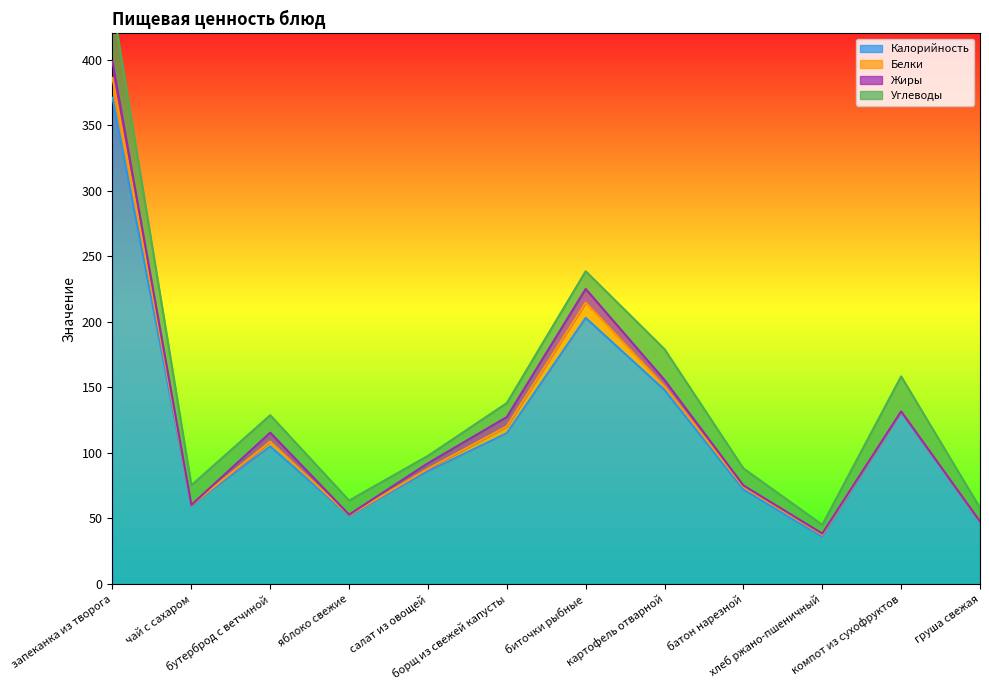

Reading right to left, extract all data points from this chart.

Калорийность: груша свежая=47.0	компот из сухофруктов=131.0	хлеб ржано-пшеничный=36.0	батон нарезной=72.0	картофель отварной=148.0	биточки рыбные=203.0	борщ из свежей капусты=115.0	салат из овощей=86.0	яблоко свежие=52.0	бутерброд с ветчиной=105.0	чай с сахаром=60.0	запеканка из творога=371.0
Белки: груша свежая=0.4	компот из сухофруктов=0.6	хлеб ржано-пшеничный=1.6	батон нарезной=2.0	картофель отварной=2.9	биточки рыбные=11.7	борщ из свежей капусты=5.3	салат из овощей=1.9	яблоко свежие=0.4	бутерброд с ветчиной=3.6	чай с сахаром=0.2	запеканка из творога=15.2
Жиры: груша свежая=0.3	компот из сухофруктов=0.1	хлеб ржано-пшеничный=0.8	батон нарезной=1.2	картофель отварной=4.7	биточки рыбные=10.4	борщ из свежей капусты=7.0	салат из овощей=4.2	яблоко свежие=0.4	бутерброд с ветчиной=6.8	чай с сахаром=0.1	запеканка из творога=12.4
Углеводы: груша свежая=10.3	компот из сухофруктов=26.7	хлеб ржано-пшеничный=6.7	батон нарезной=13.0	картофель отварной=23.5	биточки рыбные=13.5	борщ из свежей капусты=10.7	салат из овощей=5.6	яблоко свежие=10.8	бутерброд с ветчиной=13.4	чай с сахаром=15.0	запеканка из творога=43.9